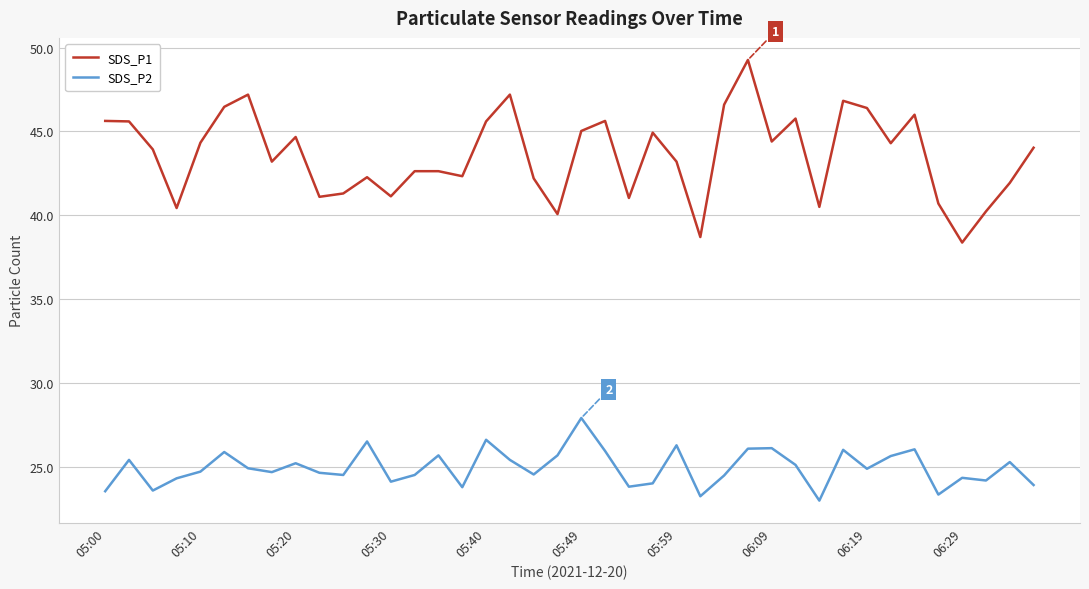

How many lines are shown in the chart?

2